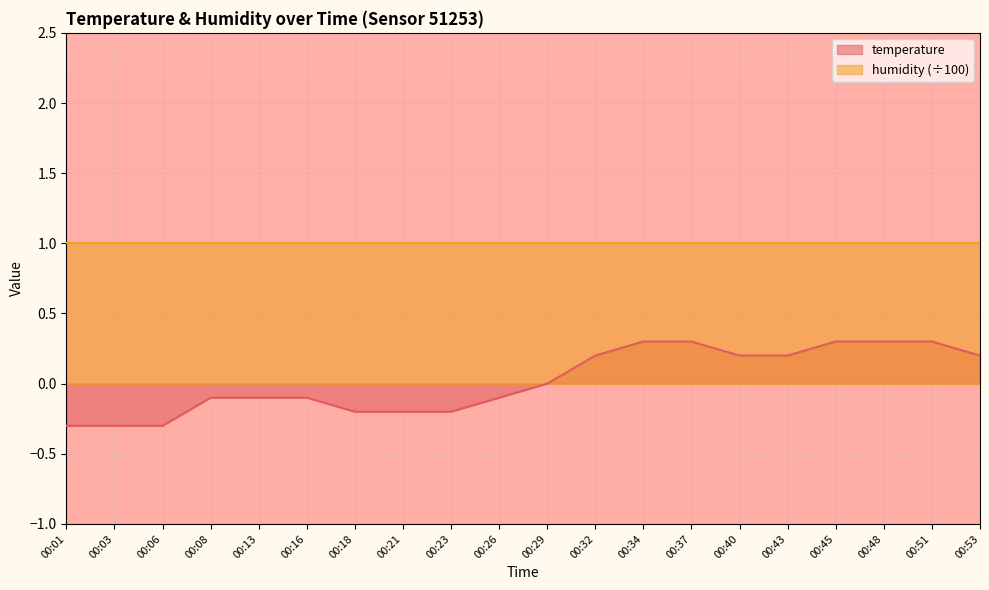

True or false: temperature and humidity (÷100) cross at least once.

False